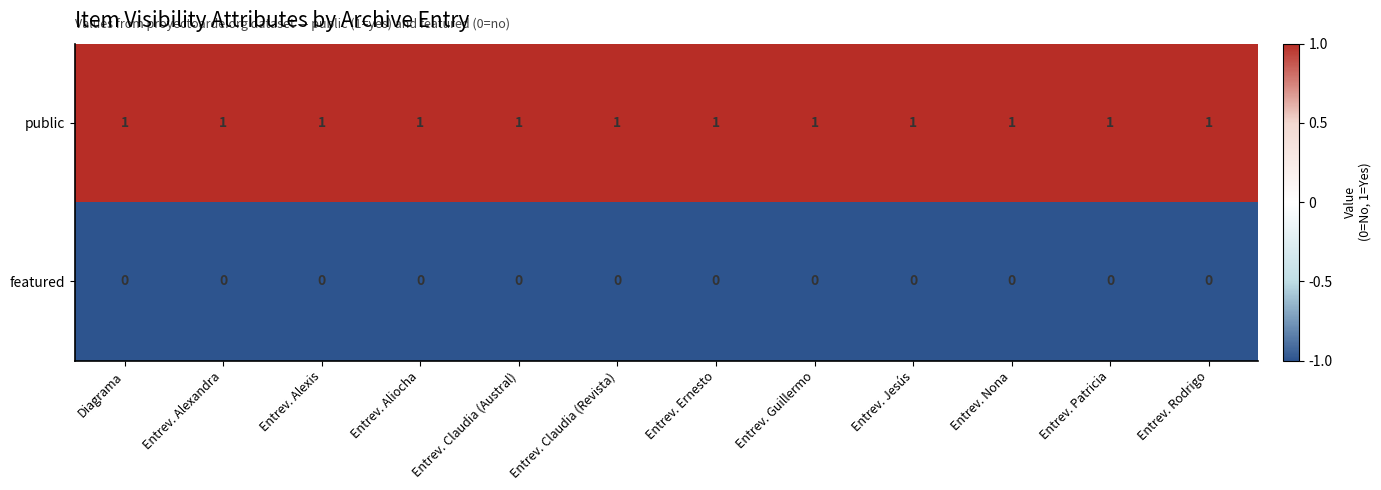

True or false: public has a value of 1 at Entrev. Nona.

True